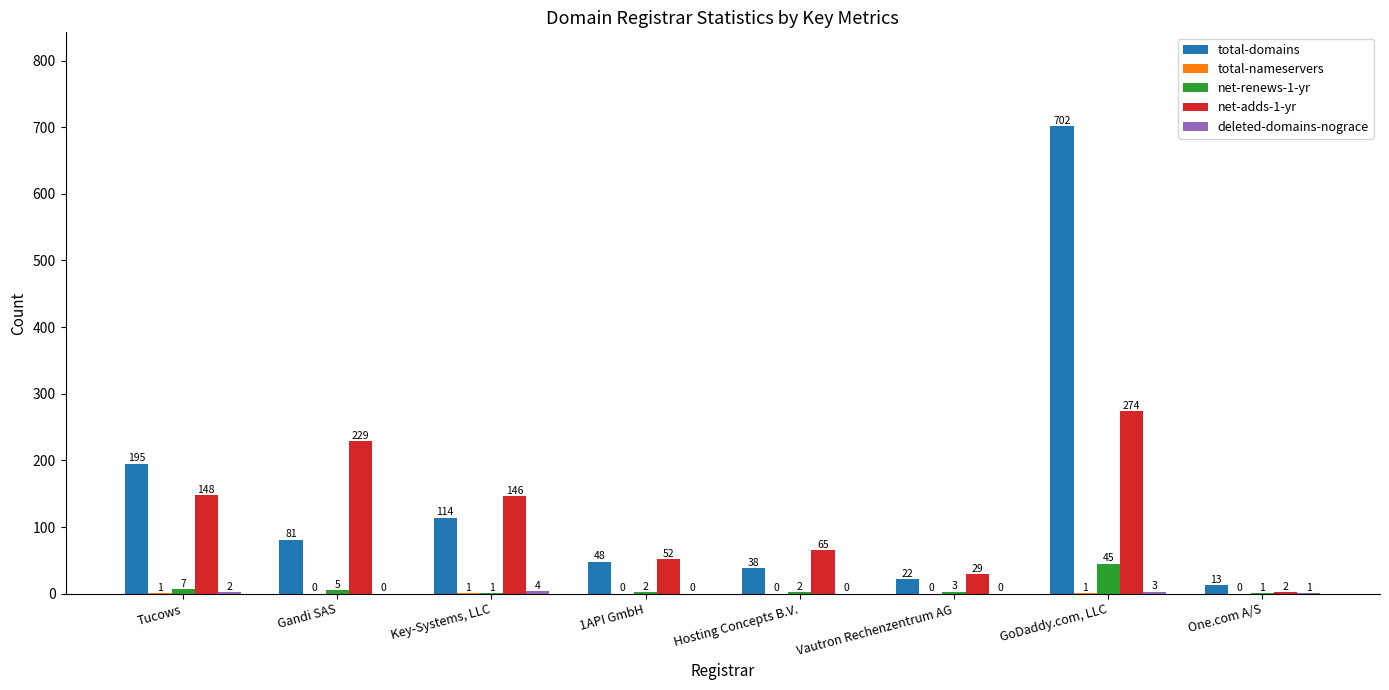

Which series changed the most between Tucows and One.com A/S?

total-domains